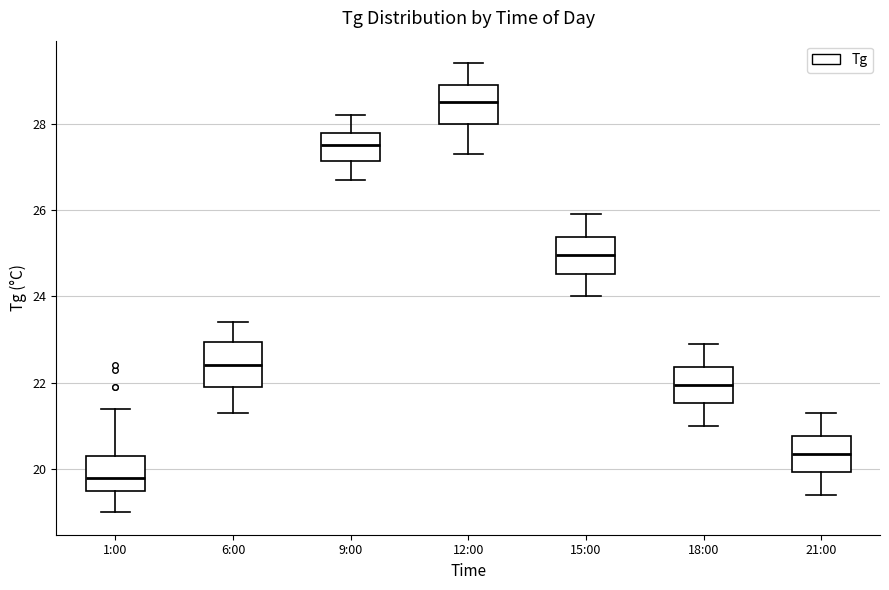

Reading left to right, read every box against the y-axis: the position of its median line, the range the box covers, and the ends of its whiskers. The values are not printed on the chart, so give them approximately, as read against the axis.

1:00: median 19.8, box 19.6 to 20.4, whiskers 19.0 to 21.4
6:00: median 22.4, box 22.0 to 23.0, whiskers 21.4 to 23.4
9:00: median 27.6, box 27.2 to 27.8, whiskers 26.8 to 28.2
12:00: median 28.6, box 28.0 to 29.0, whiskers 27.4 to 29.4
15:00: median 25.0, box 24.6 to 25.4, whiskers 24.0 to 26.0
18:00: median 22.0, box 21.6 to 22.4, whiskers 21.0 to 23.0
21:00: median 20.4, box 20.0 to 20.8, whiskers 19.4 to 21.4